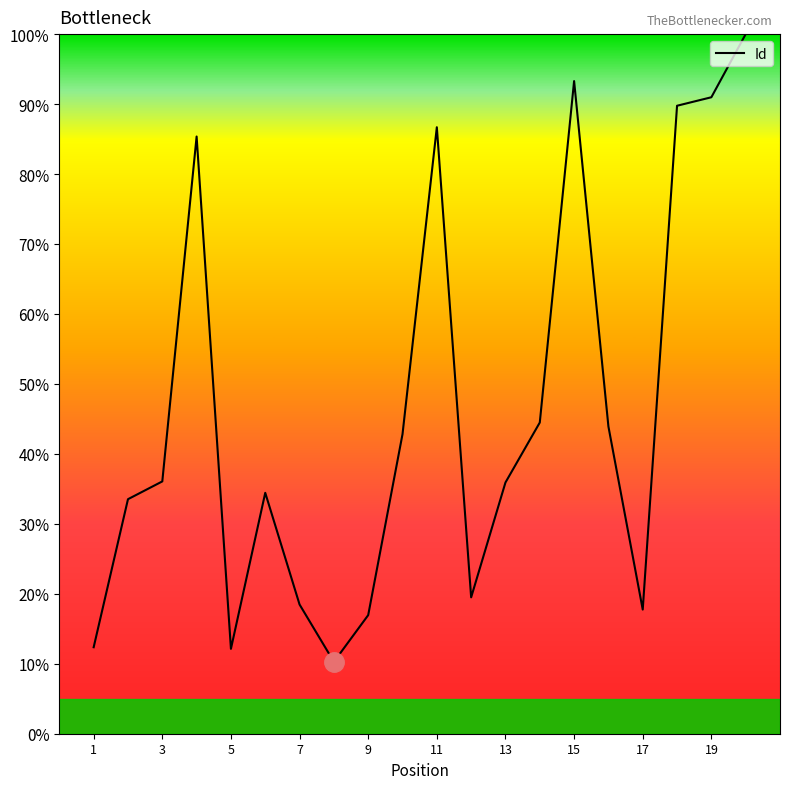

Does the chart display data point markers on the line(s)?

No